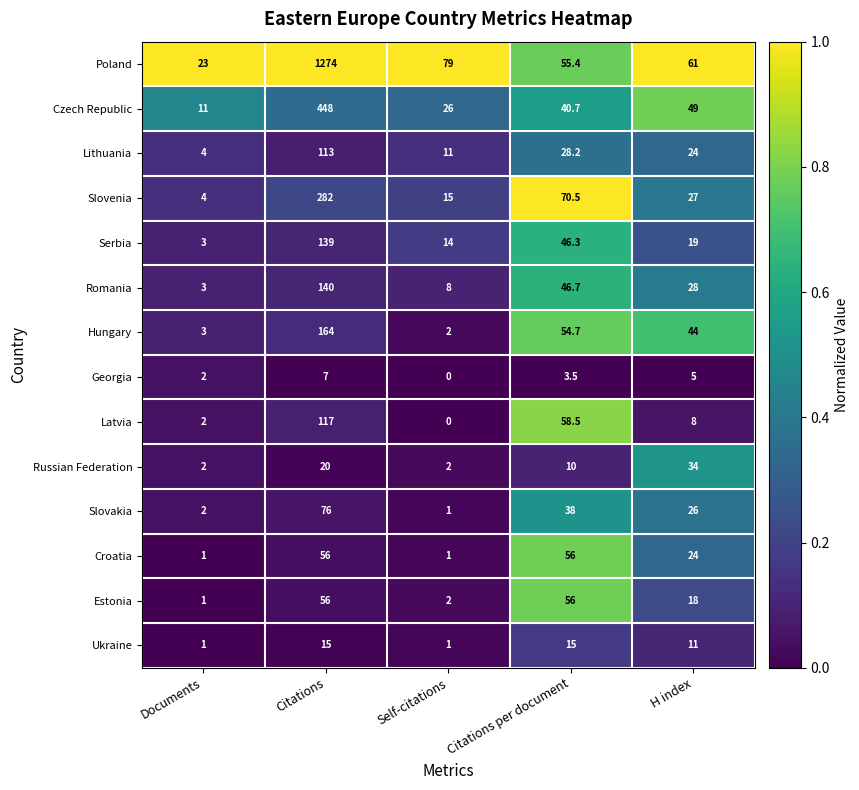

What is the average value of the Latvia series?

37.1